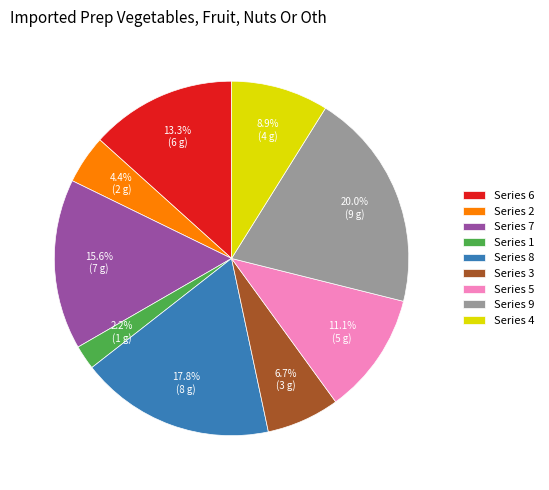

Combined, what portion of the pie is Series 9 and Series 8?

37.8%